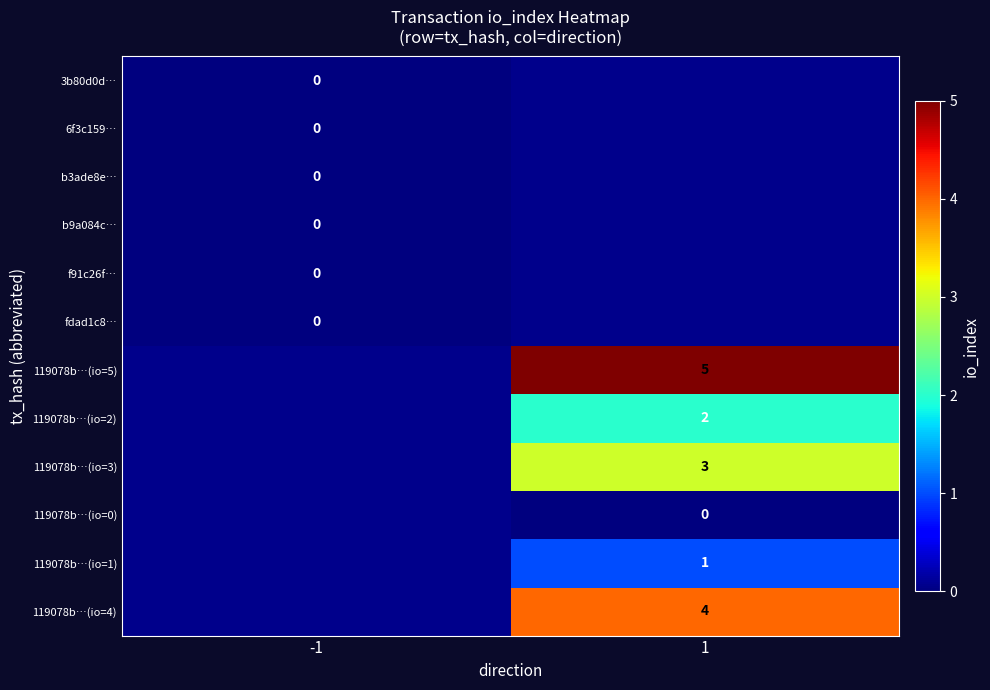

The 119078b…(io=4) series shows 7 at 1. True or false?

False